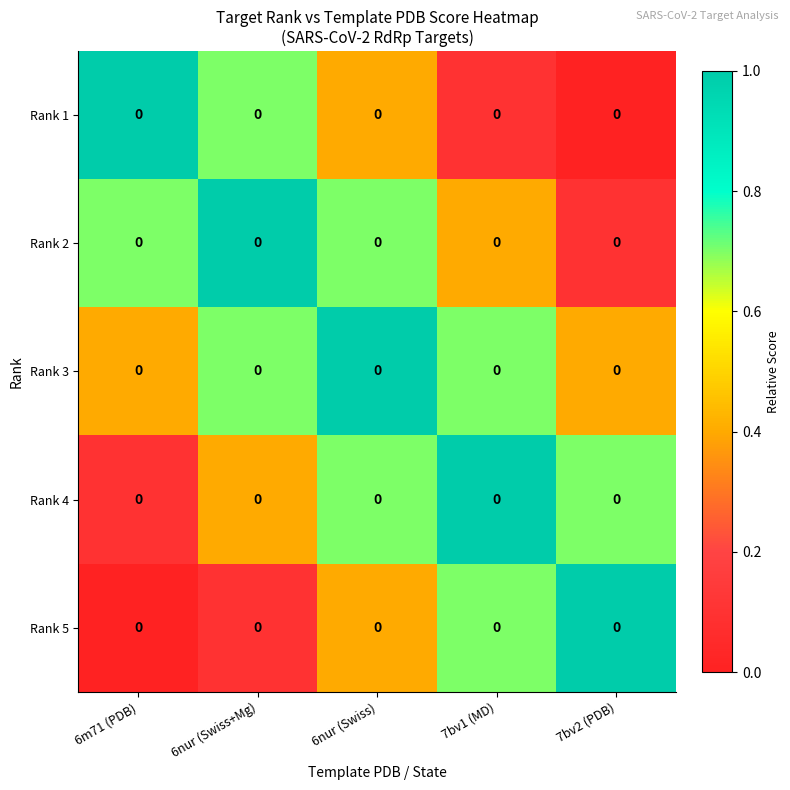

At how many categories does at least one series exceed 0?

5